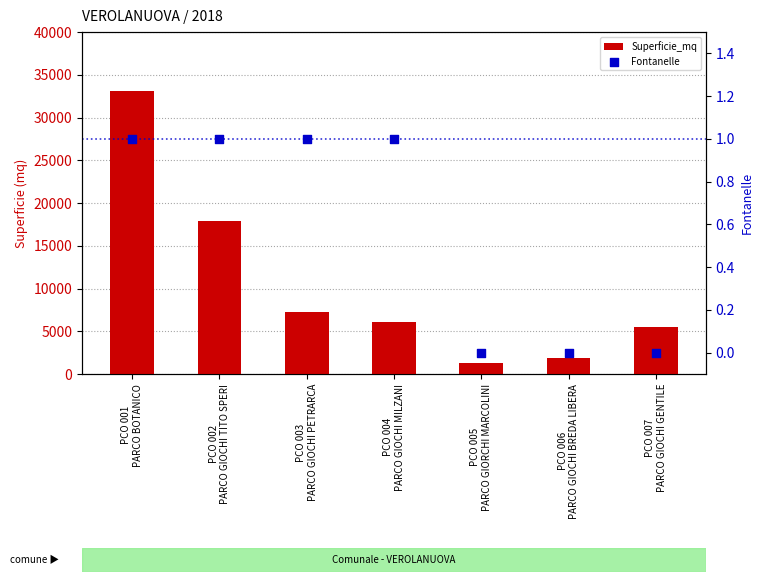

What is the total value across all series at PCO 002
PARCO GIOCHI TITO SPERI?

17949